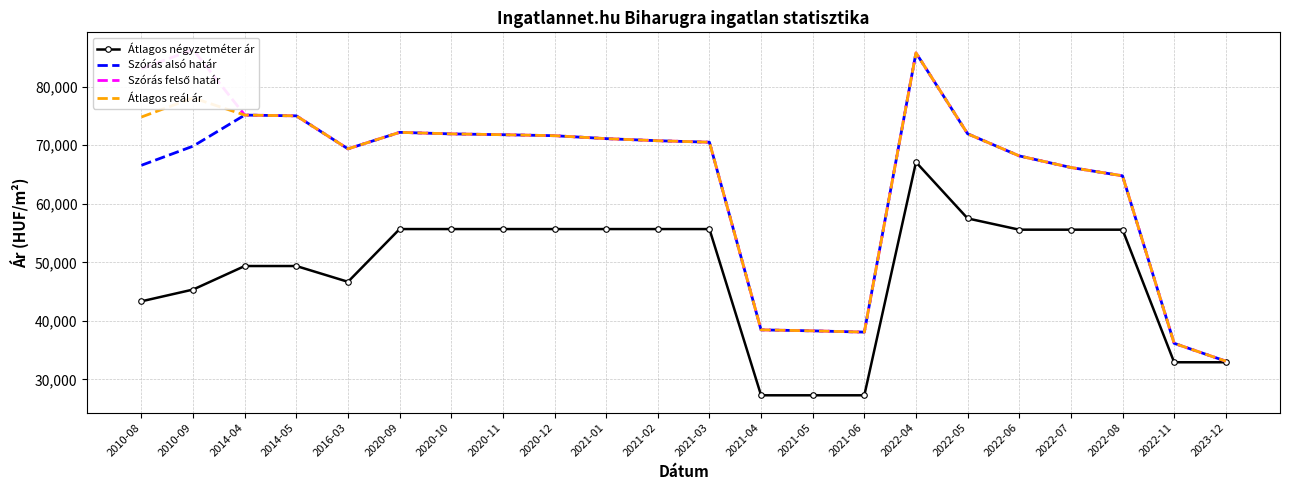

Reading left to right, list all the values displayed in this chart.

Átlagos négyzetméter ár: 43333	45343	49363	49363	46666	55681	55681	55681	55681	55681	55681	55681	27272	27272	27272	67115	57500	55576	55576	55576	32916	32916
Szórás alsó határ: 66581	69850	75161	75028	69389	72208	71945	71806	71637	71136	70776	70523	38454	38284	38071	85798	71965	68183	66201	64780	36157	33103
Szórás felső határ: 83079	86348	75161	75028	69389	72208	71945	71806	71637	71136	70776	70523	38454	38284	38071	85798	71965	68183	66201	64780	36157	33103
Átlagos reál ár: 74830	78099	75161	75028	69389	72208	71945	71806	71637	71136	70776	70523	38454	38284	38071	85798	71965	68183	66201	64780	36157	33103